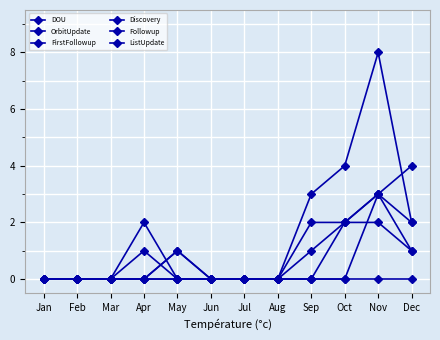

Is this an area chart (filled region under the line)?

No